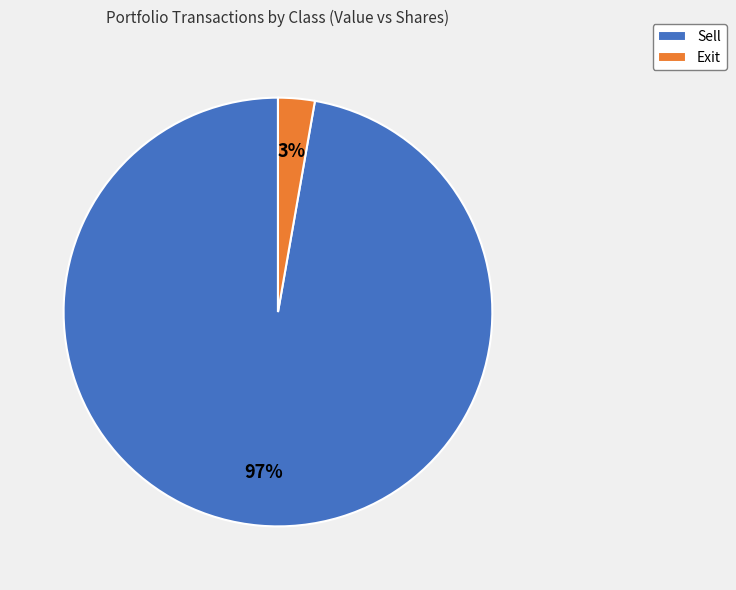

Which category has the biggest portion of the pie?

Sell